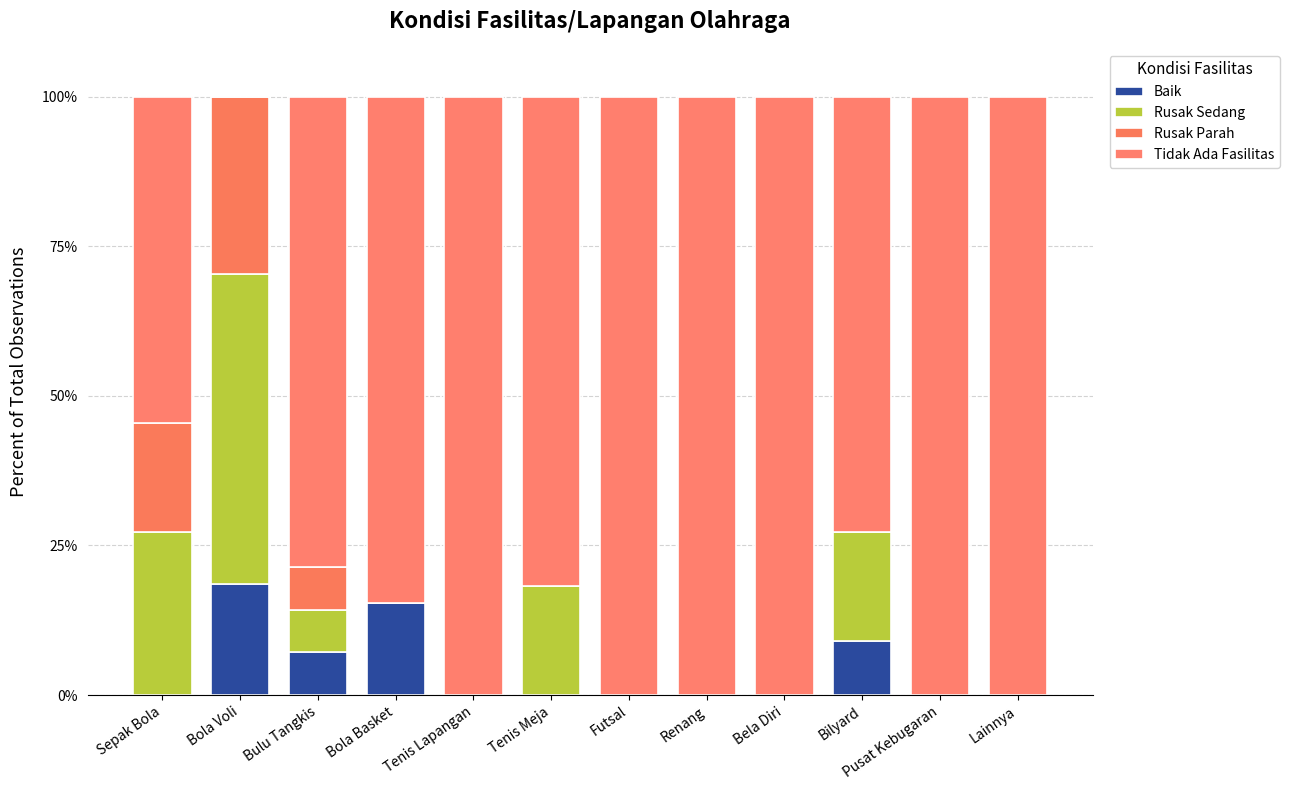

Does the chart contain stacked bars?

Yes